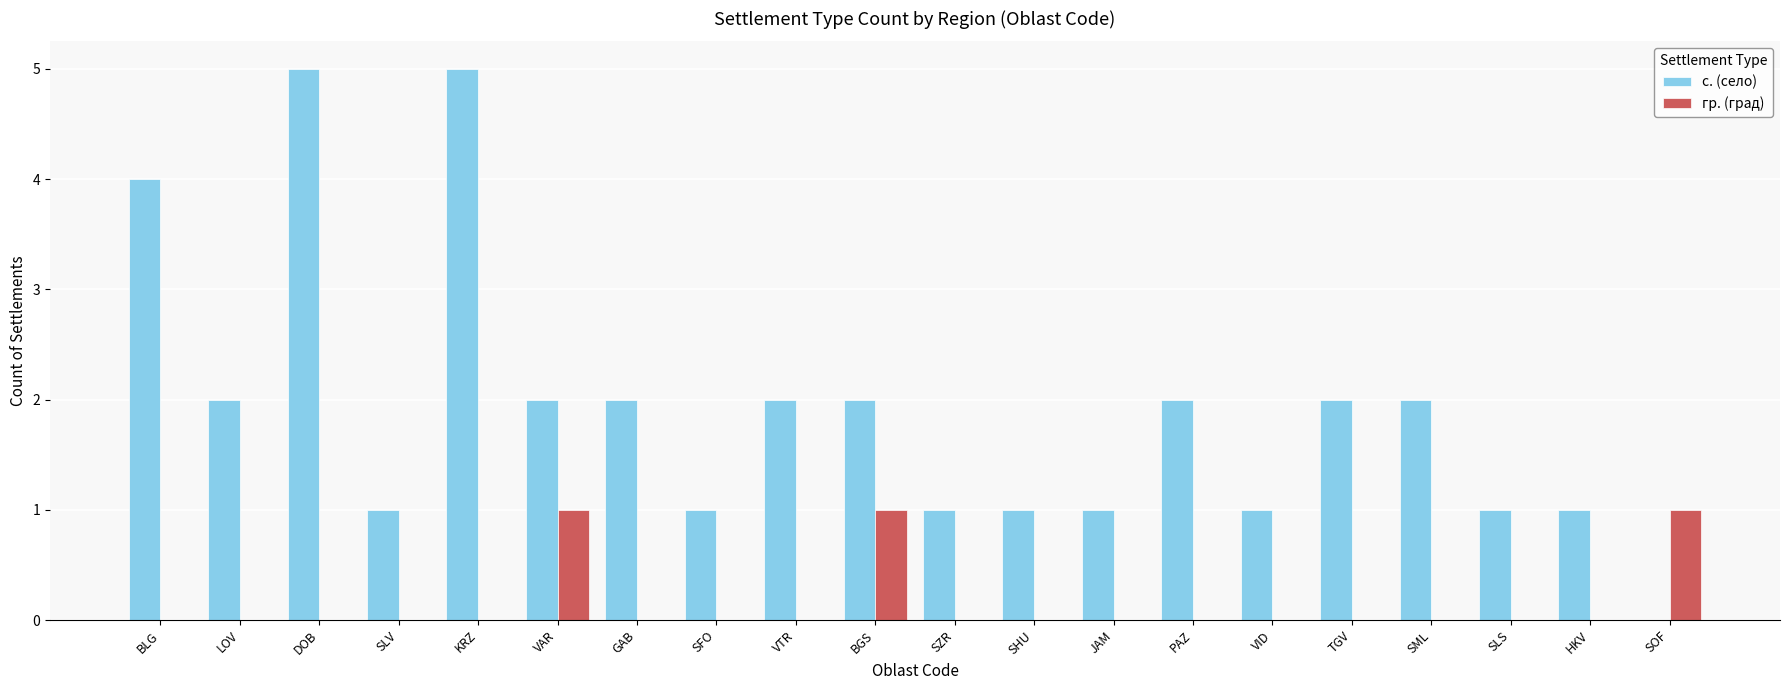

What is the greatest value displayed?

5